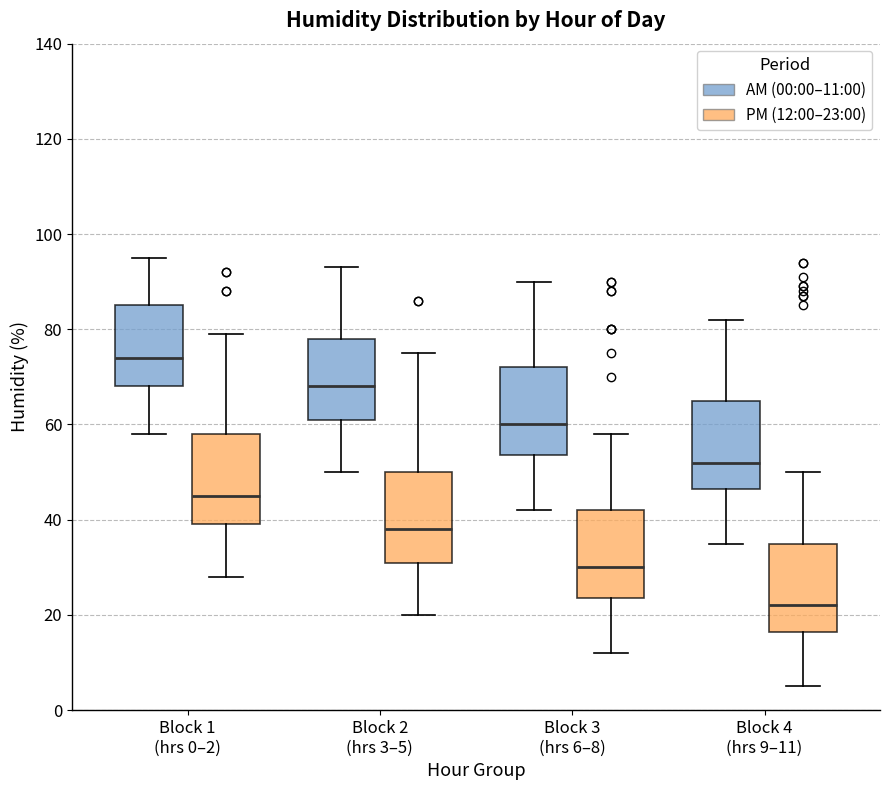

Reading left to right, transcribe this box plot: for each box, give where its median line is, the range the box spans, and where its two whiskers end, as read against the y-axis. The values are not printed on the chart, so give them approximately, as read against the axis.

Block 1 (hrs 0–2) (AM (00:00–11:00)): median 74, box 68 to 86, whiskers 58 to 96
Block 1 (hrs 0–2) (PM (12:00–23:00)): median 46, box 40 to 58, whiskers 28 to 80
Block 2 (hrs 3–5) (AM (00:00–11:00)): median 68, box 62 to 78, whiskers 50 to 94
Block 2 (hrs 3–5) (PM (12:00–23:00)): median 38, box 32 to 50, whiskers 20 to 76
Block 3 (hrs 6–8) (AM (00:00–11:00)): median 60, box 54 to 72, whiskers 42 to 90
Block 3 (hrs 6–8) (PM (12:00–23:00)): median 30, box 24 to 42, whiskers 12 to 58
Block 4 (hrs 9–11) (AM (00:00–11:00)): median 52, box 46 to 66, whiskers 36 to 82
Block 4 (hrs 9–11) (PM (12:00–23:00)): median 22, box 16 to 36, whiskers 6 to 50